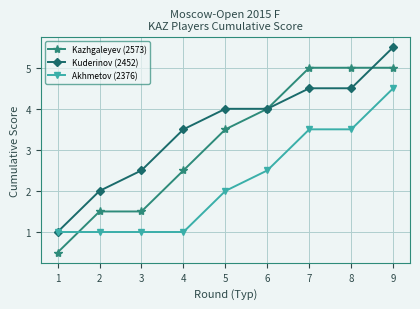

What is the average value of the Kuderinov (2452) series?

3.5